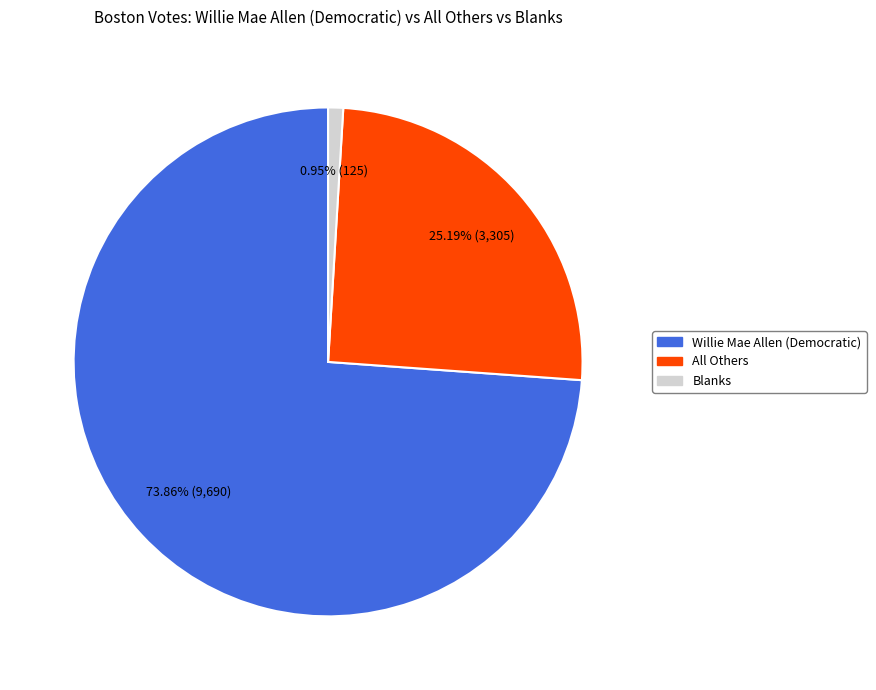

How much of the chart is everything except Willie Mae Allen (Democratic)?

26.1%